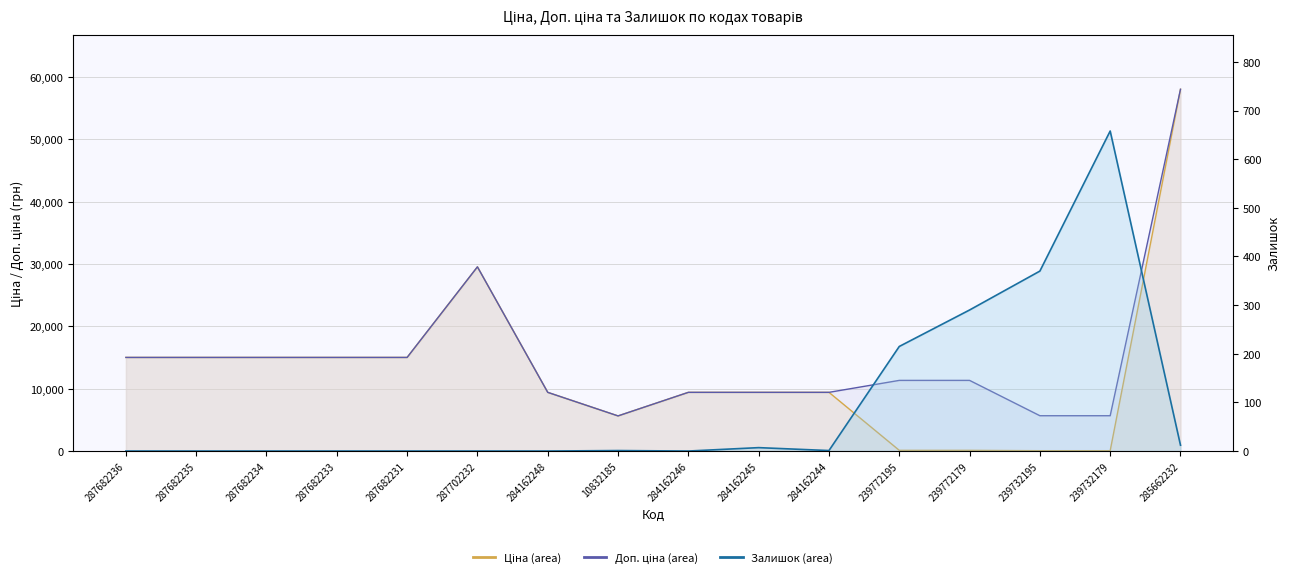

What is the maximum value for Доп. ціна?

58037.0